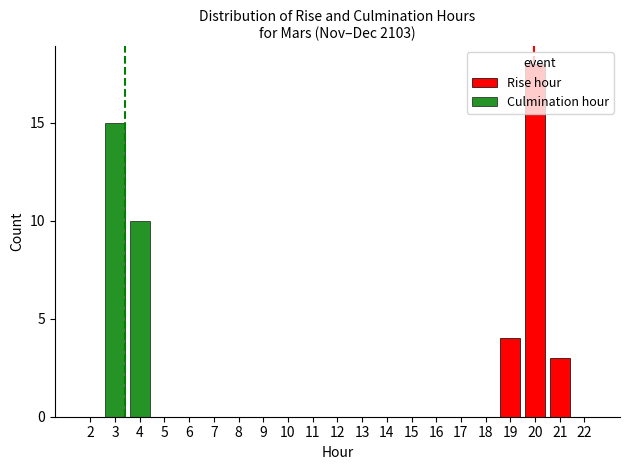

Which series changed the most between 4 and 20?

Rise hour